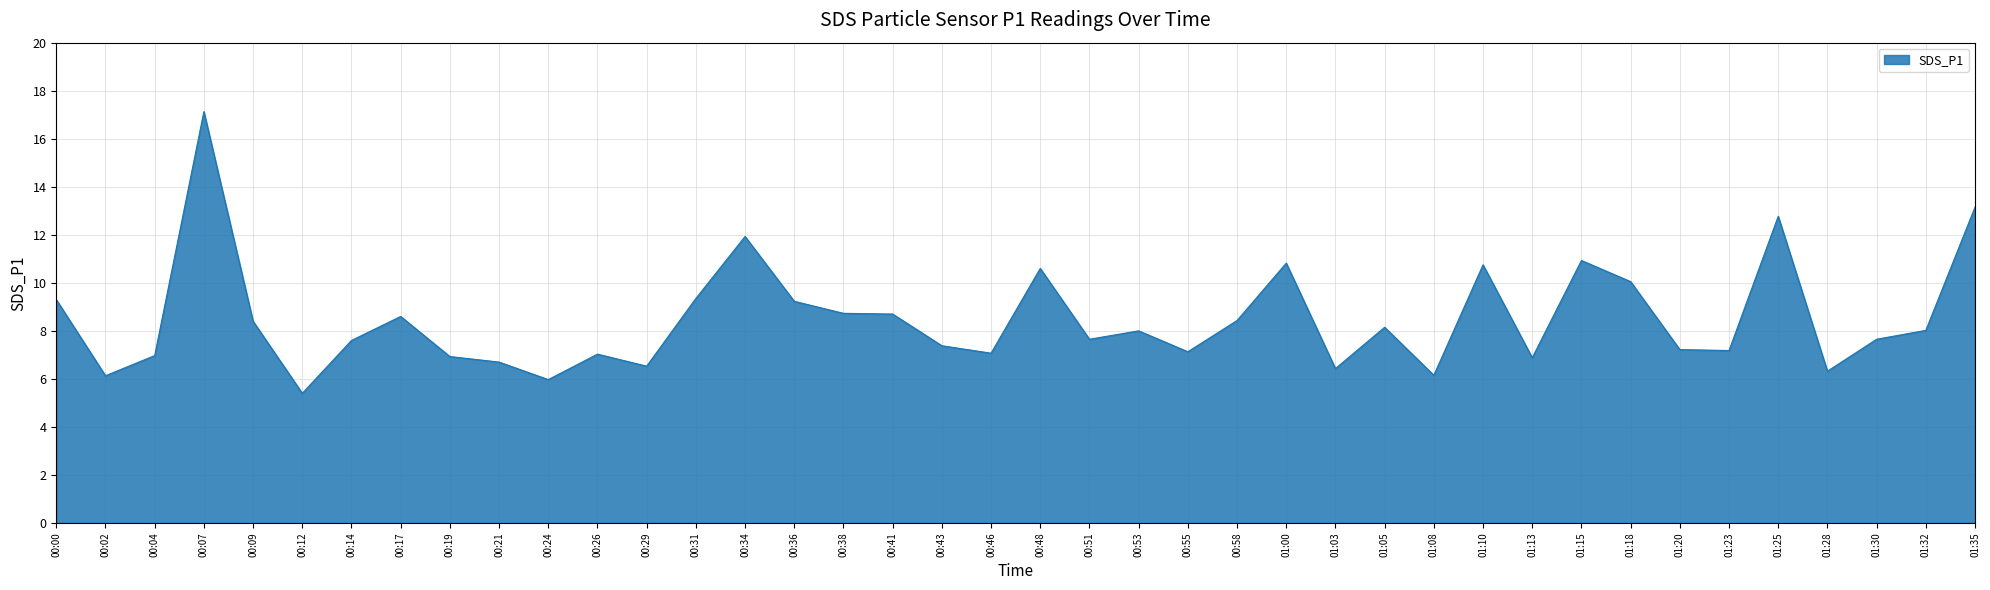

Which has a higher value, 01:15 or 00:38?

01:15